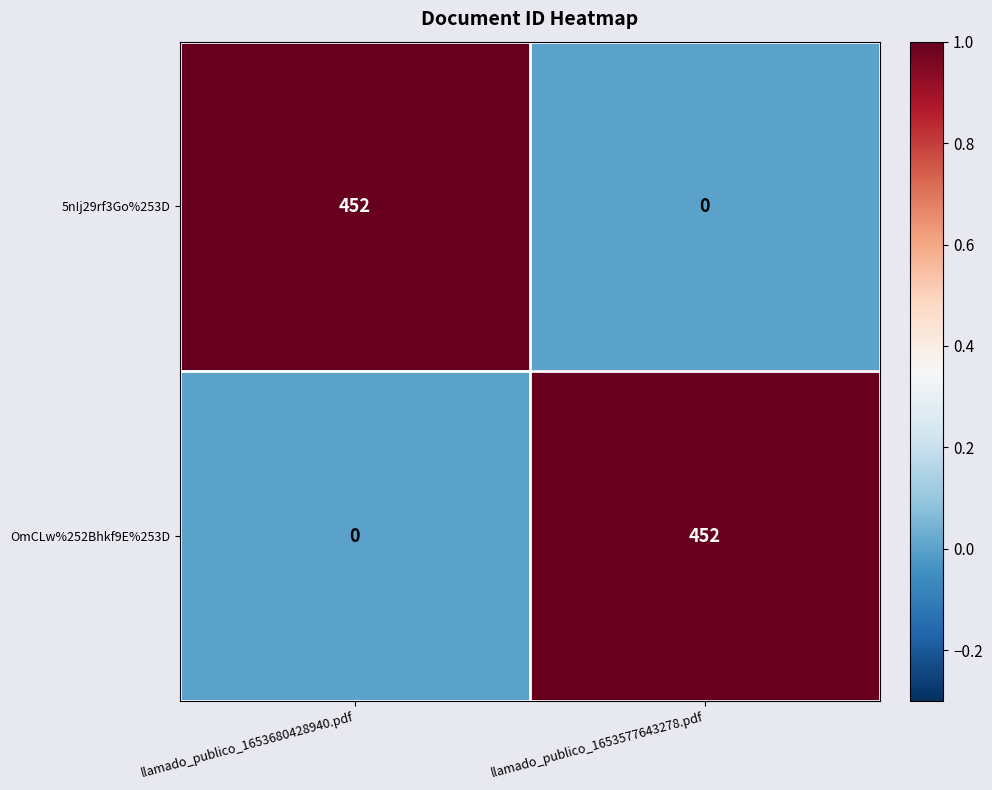

What is the sum of the OmCLw%252Bhkf9E%253D values at llamado_publico_1653680428940.pdf and llamado_publico_1653577643278.pdf?

452